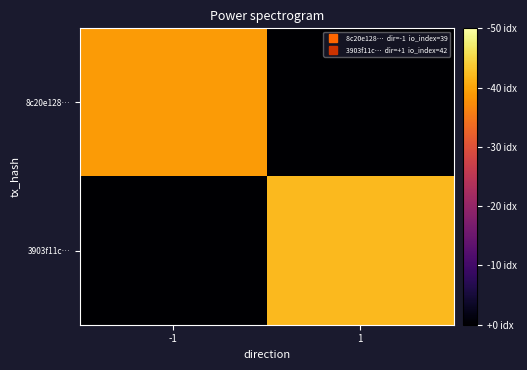

Reading left to right, extract all data points from this chart.

8c20e128…: -1=39	1=0
3903f11c…: -1=0	1=42